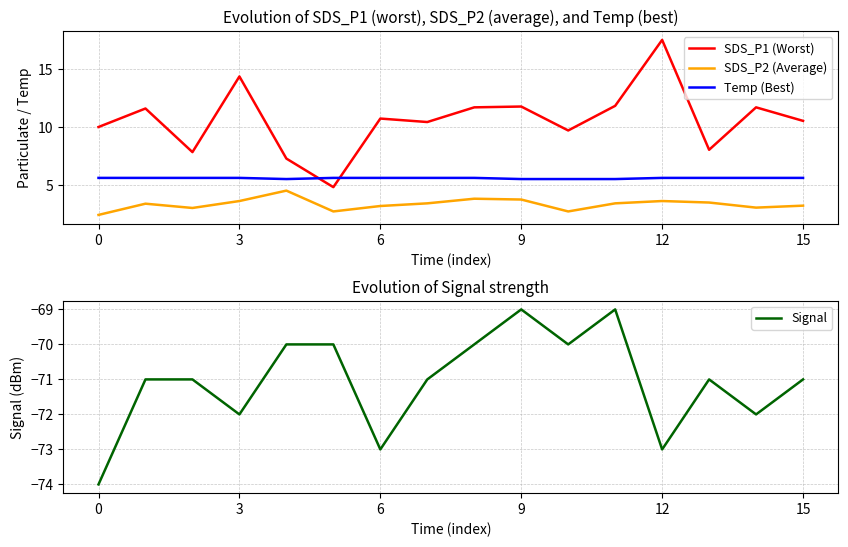

Which series has the largest total across all categories?

SDS_P1 (Worst)